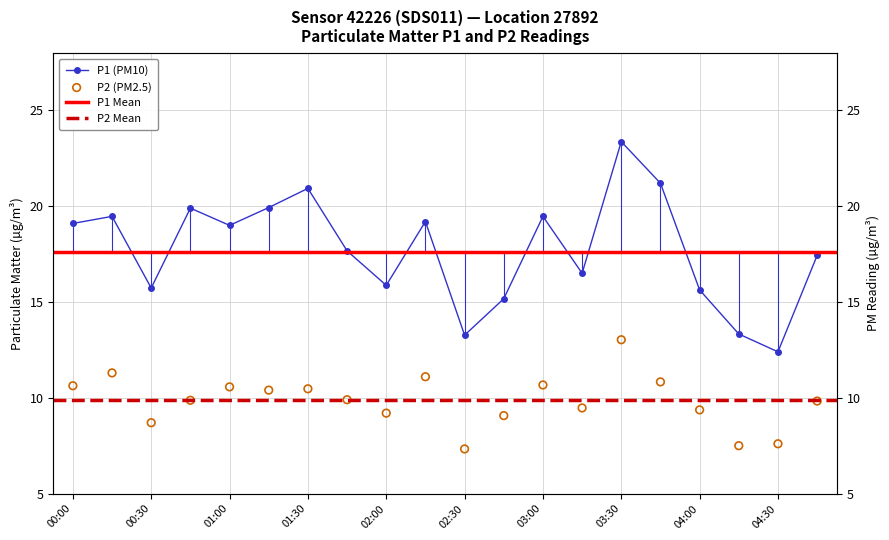

Which series reaches the maximum Y coordinate?

P1